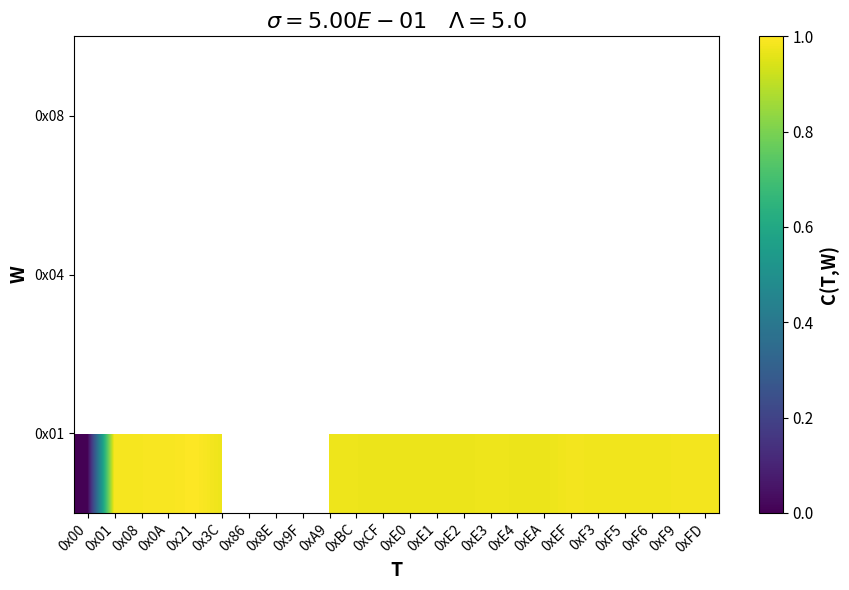

True or false: 0x01 has a value of 1.0 at 0xF6.

True